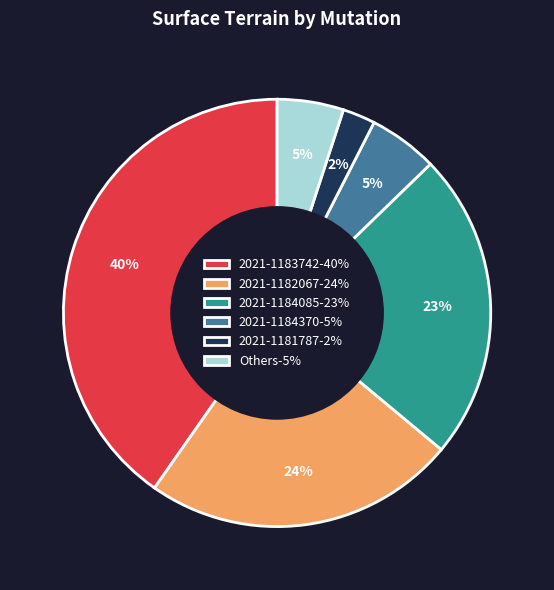

Is the sum of Others-5% and 2021-1184085-23% greater than half?

No